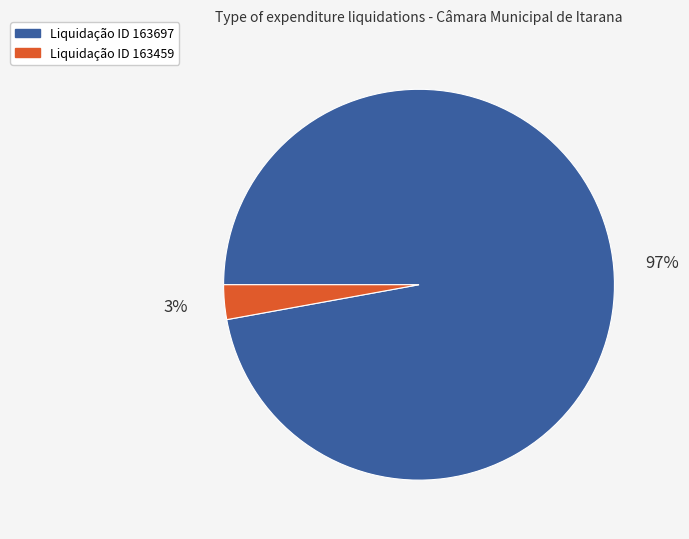

What percentage is the Liquidação ID 163459 slice, to the nearest percent?

3%